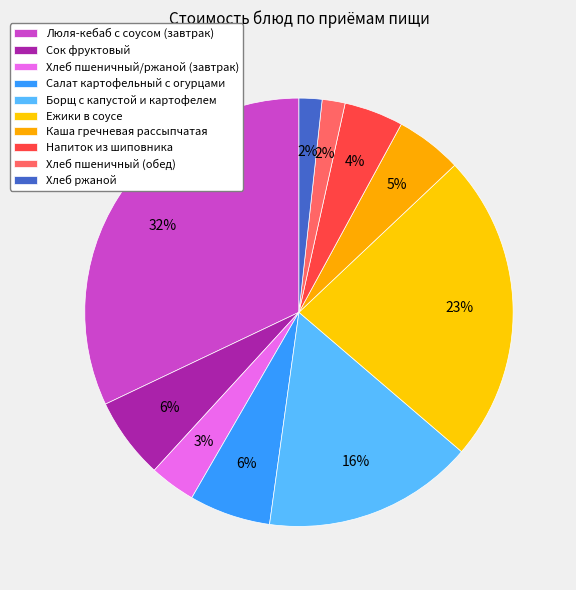

How many slices are in this pie chart?

10